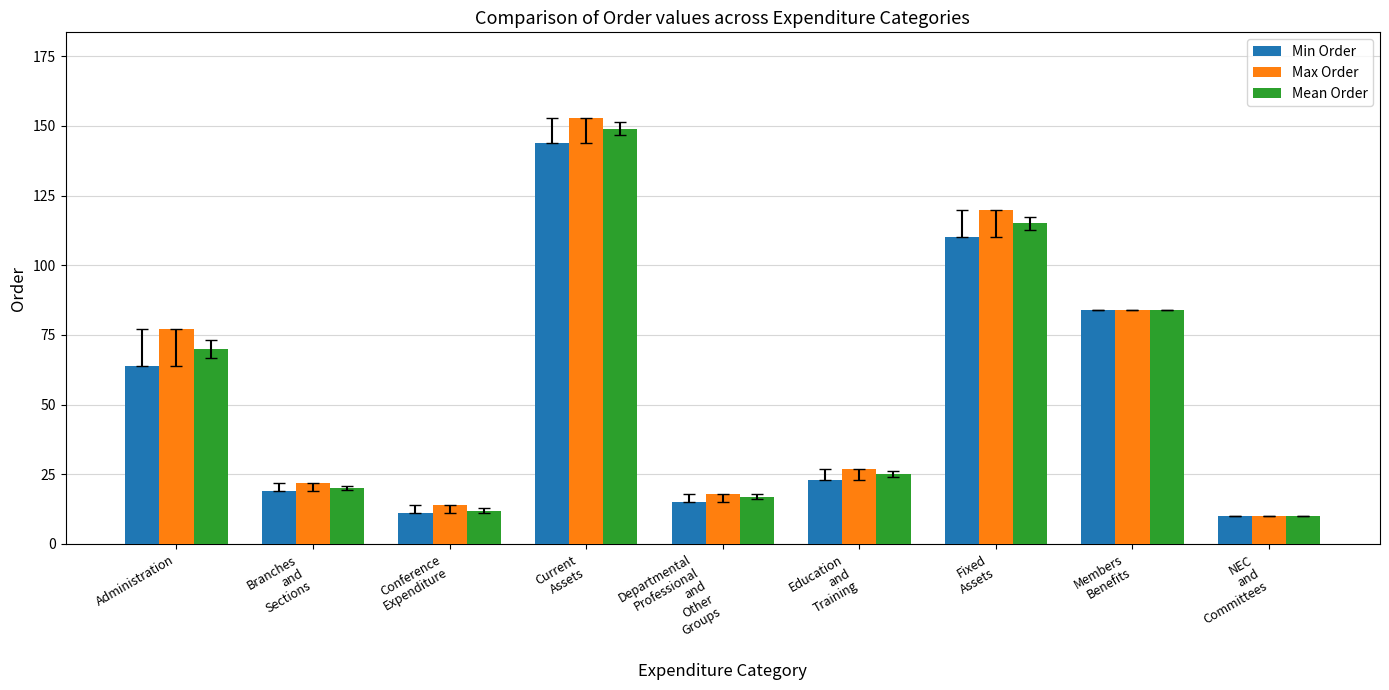

What is the spread (max minus min) of values at Departmental
Professional
and
Other
Groups?

3